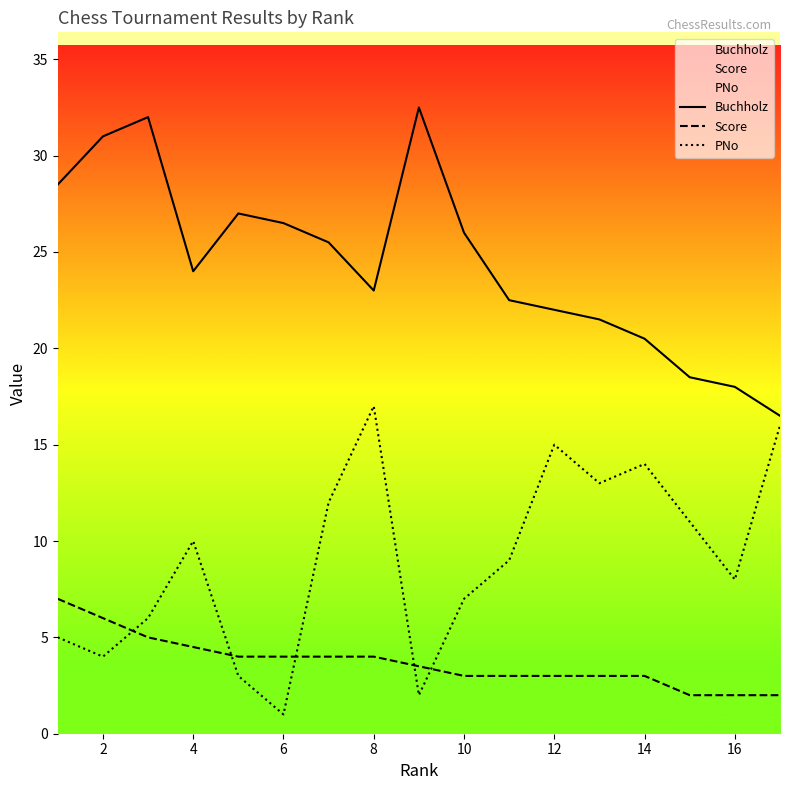

What is the lowest value of the PNo series?

1.0